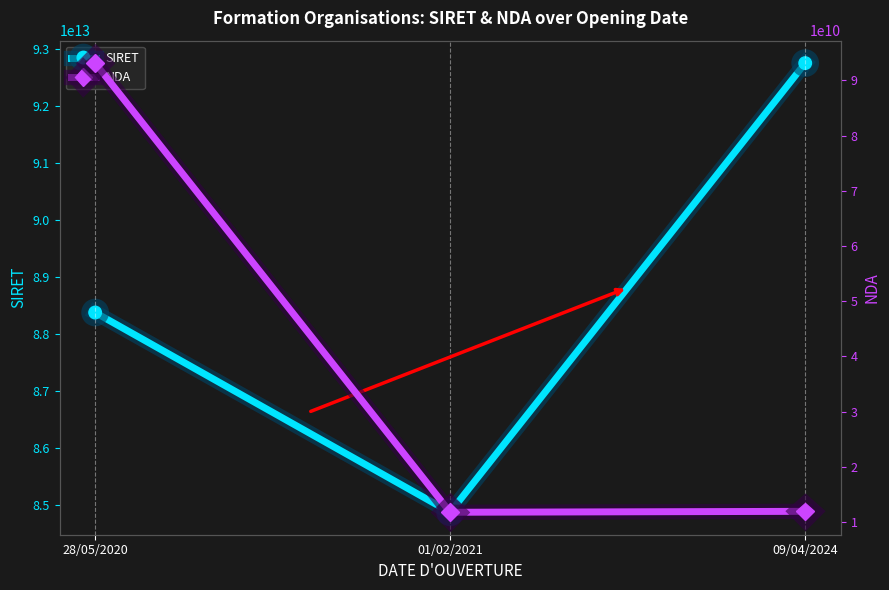

List the series in order of their peak value, highest first.

SIRET, NDA